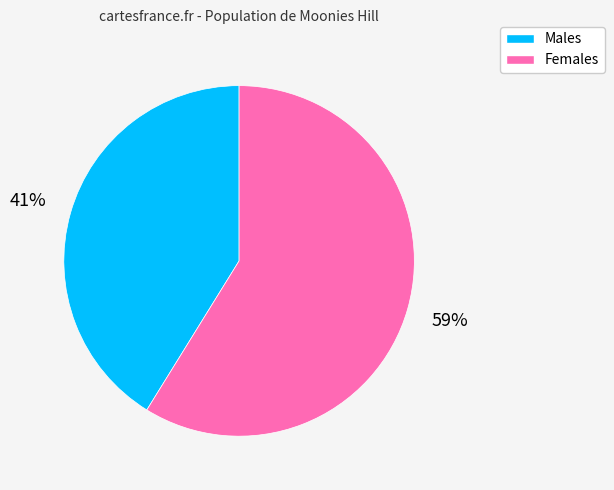

Which slice is the largest?

Females